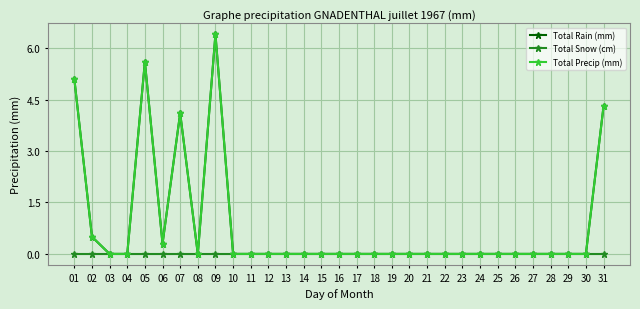

Is this an area chart (filled region under the line)?

No